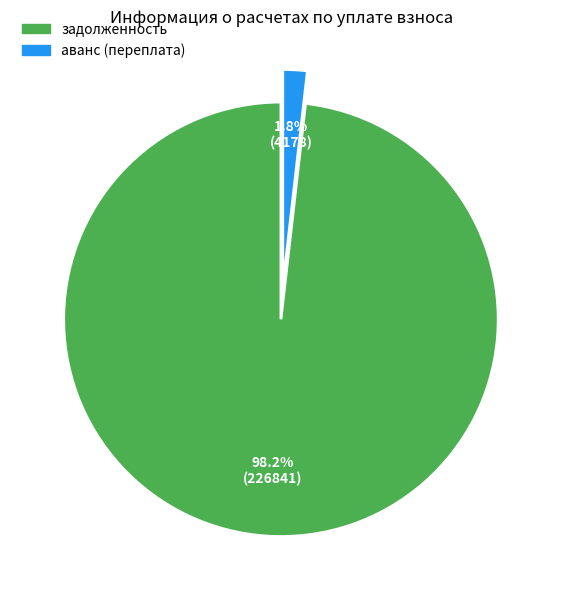

Count the number of slices in the pie.

2